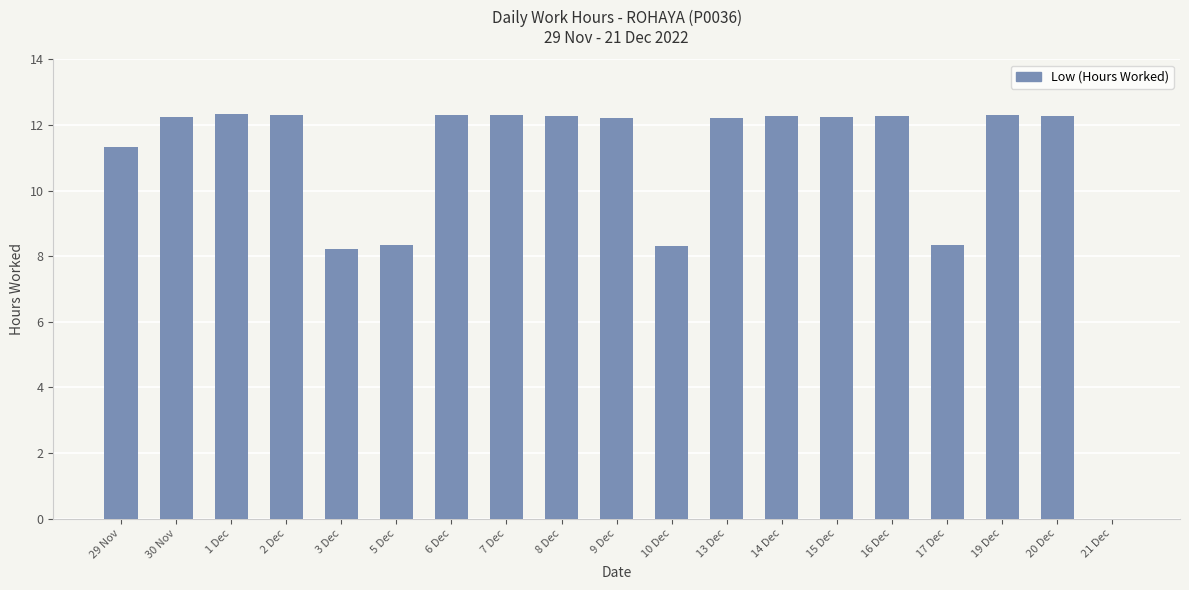

Is it true that the value at 19 Dec is 12.3?

True